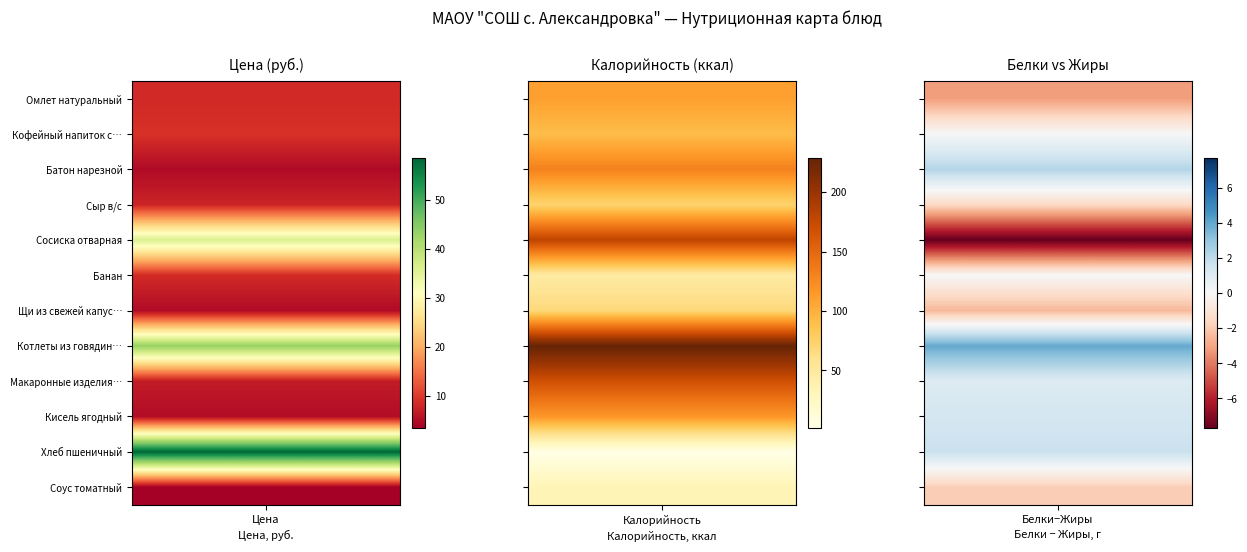

Which series has the largest total across all categories?

Котлеты из говядины запеченные